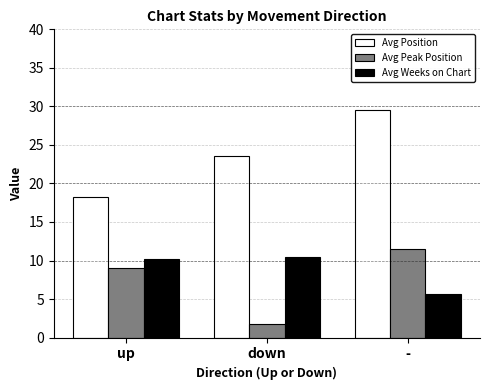

What is the label of the 3rd bar from the left?

-